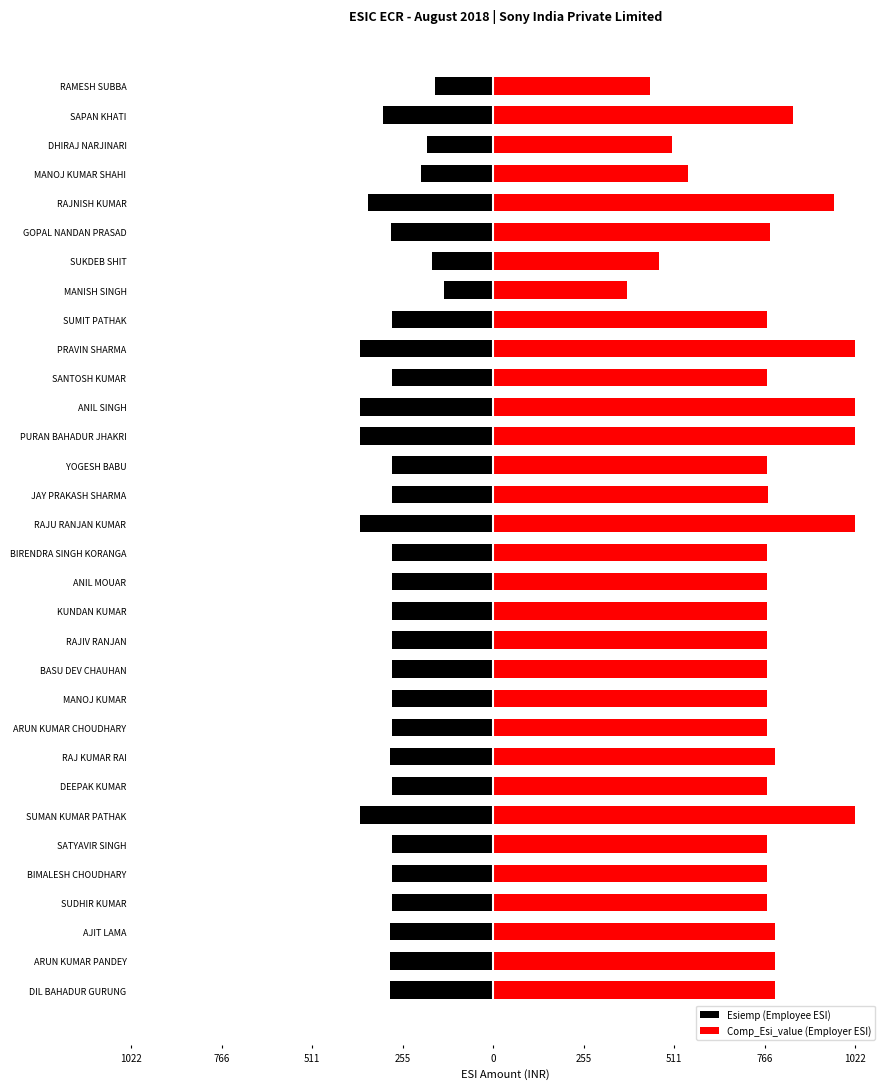

The Comp_Esi_value (Employer ESI) series shows 1067.8 at JAY PRAKASH SHARMA. True or false?

False